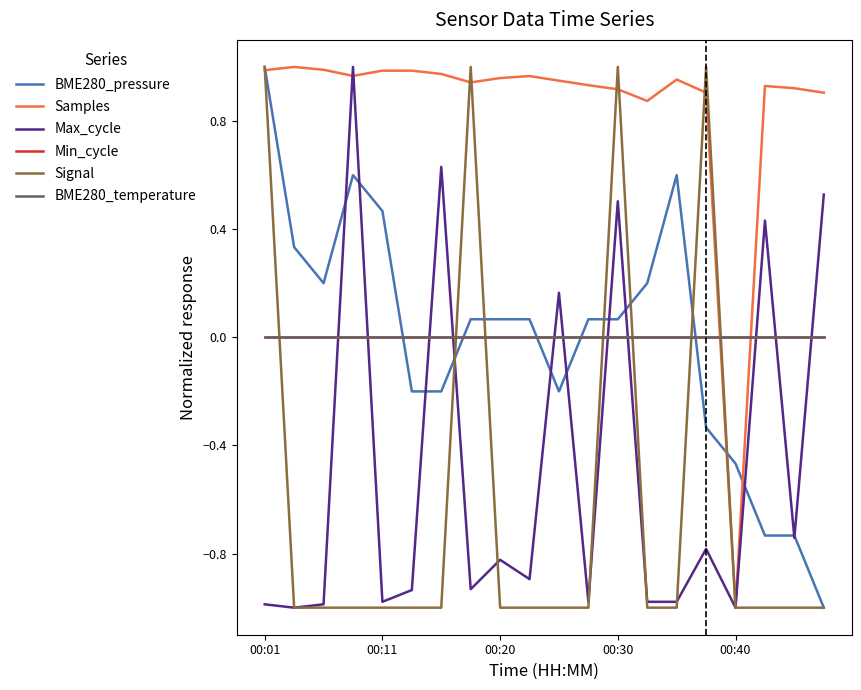

Reading right to left, list all the values displayed in this chart.

BME280_pressure: -1.0	-0.7	-0.7	-0.5	-0.3	0.6	0.2	0.1	0.1	-0.2	0.1	0.1	0.1	-0.2	-0.2	0.5	0.6	0.2	0.3	1.0
Samples: 0.9	0.9	0.9	-1.0	0.9	1.0	0.9	0.9	0.9	0.9	1.0	1.0	0.9	1.0	1.0	1.0	1.0	1.0	1.0	1.0
Max_cycle: 0.5	-0.7	0.4	-1.0	-0.8	-1.0	-1.0	0.5	-1.0	0.2	-0.9	-0.8	-0.9	0.6	-0.9	-1.0	1.0	-1.0	-1.0	-1.0
Min_cycle: 0.0	0.0	0.0	0.0	0.0	0.0	0.0	0.0	0.0	0.0	0.0	0.0	0.0	0.0	0.0	0.0	0.0	0.0	0.0	0.0
Signal: -1.0	-1.0	-1.0	-1.0	1.0	-1.0	-1.0	1.0	-1.0	-1.0	-1.0	-1.0	1.0	-1.0	-1.0	-1.0	-1.0	-1.0	-1.0	1.0
BME280_temperature: 0.0	0.0	0.0	0.0	0.0	0.0	0.0	0.0	0.0	0.0	0.0	0.0	0.0	0.0	0.0	0.0	0.0	0.0	0.0	0.0